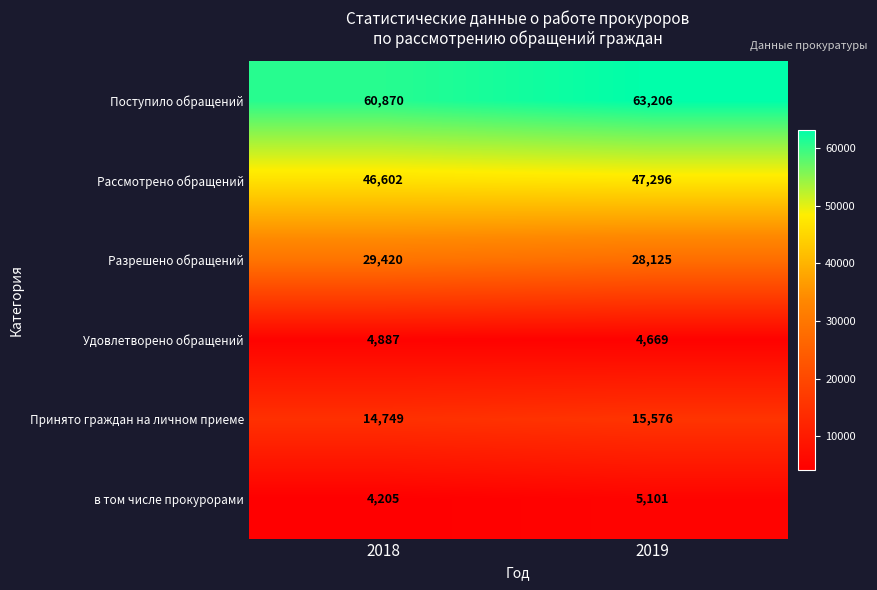

Where is Принято граждан на личном приеме nearest to the value 15162?

2018